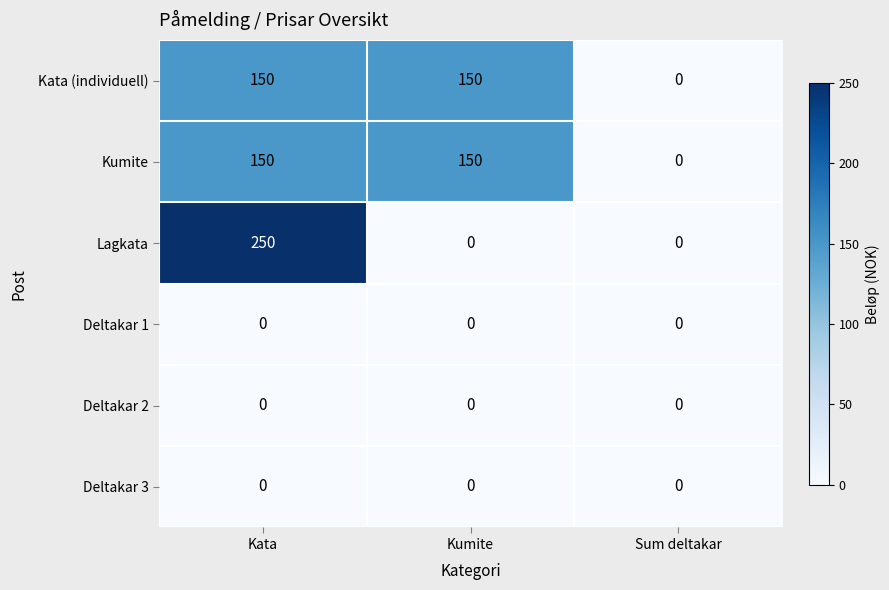

Reading left to right, list all the values displayed in this chart.

Kata (individuell): Kata=150	Kumite=150	Sum deltakar=0
Kumite: Kata=150	Kumite=150	Sum deltakar=0
Lagkata: Kata=250	Kumite=0	Sum deltakar=0
Deltakar 1: Kata=0	Kumite=0	Sum deltakar=0
Deltakar 2: Kata=0	Kumite=0	Sum deltakar=0
Deltakar 3: Kata=0	Kumite=0	Sum deltakar=0